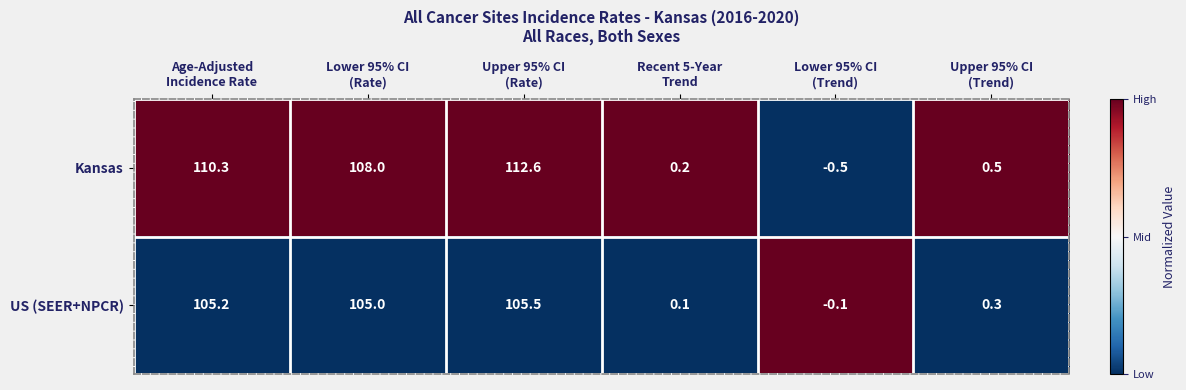

List the series in order of their peak value, highest first.

Kansas, US (SEER+NPCR)